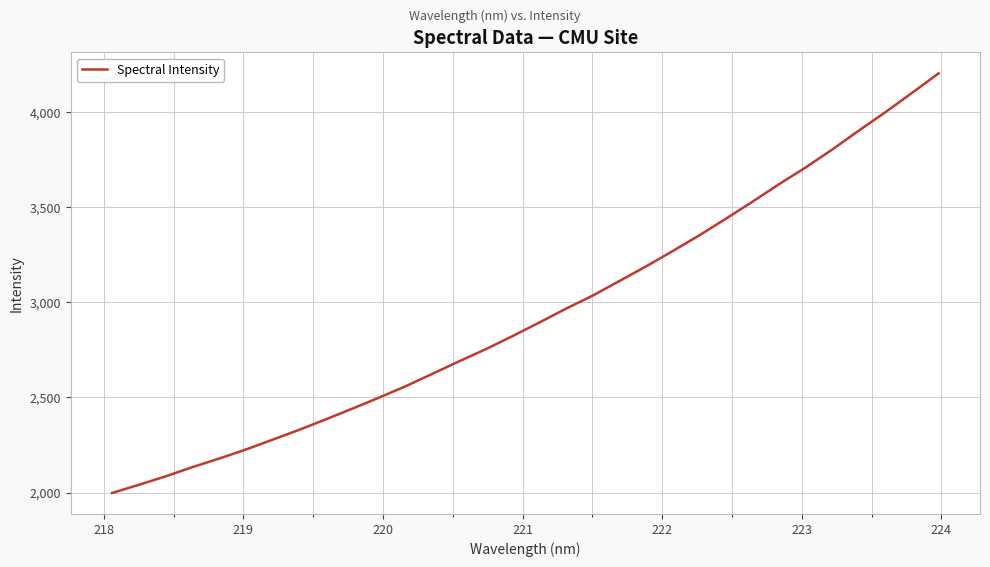

What is the difference between the maximum and minimum values?

2205.9